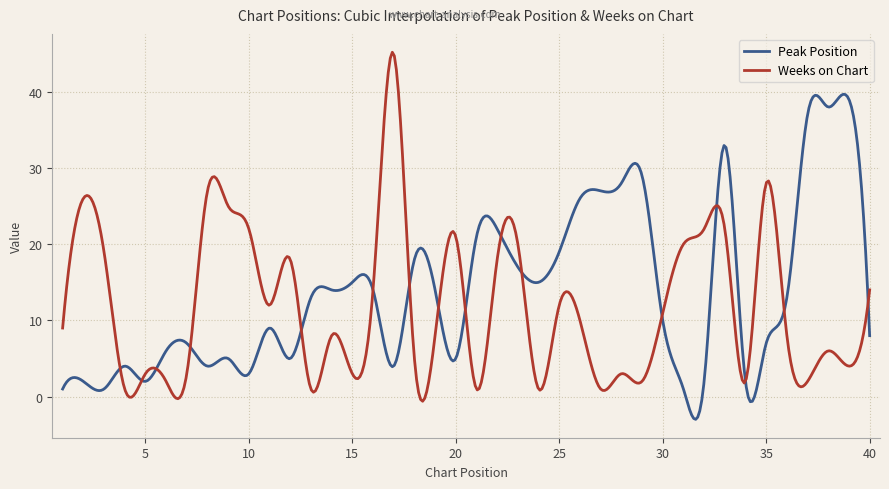

True or false: Weeks on Chart has more than 1 points higher than both neighbors.

True